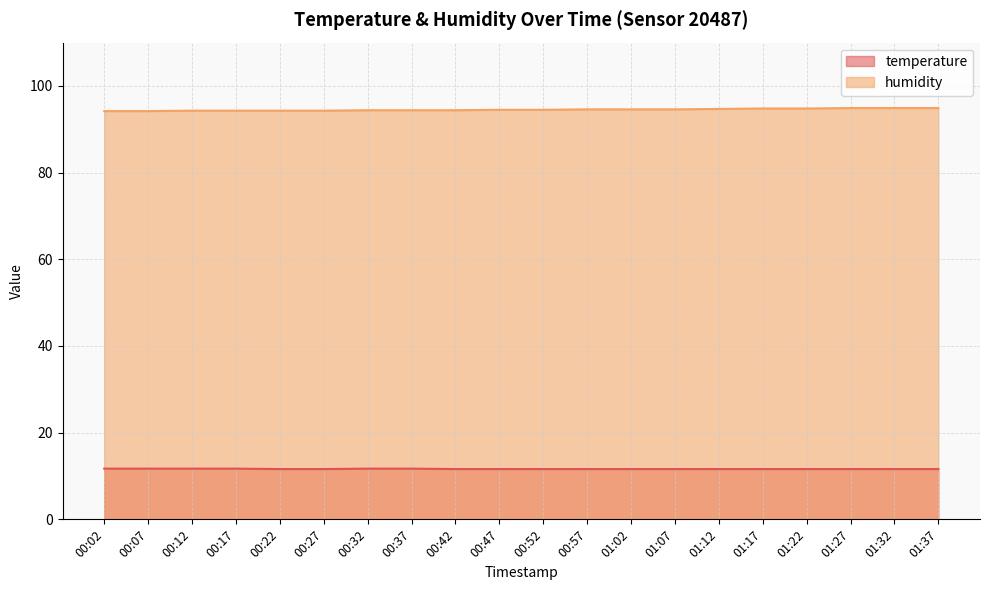

Which series changed the most between 00:07 and 01:32?

humidity